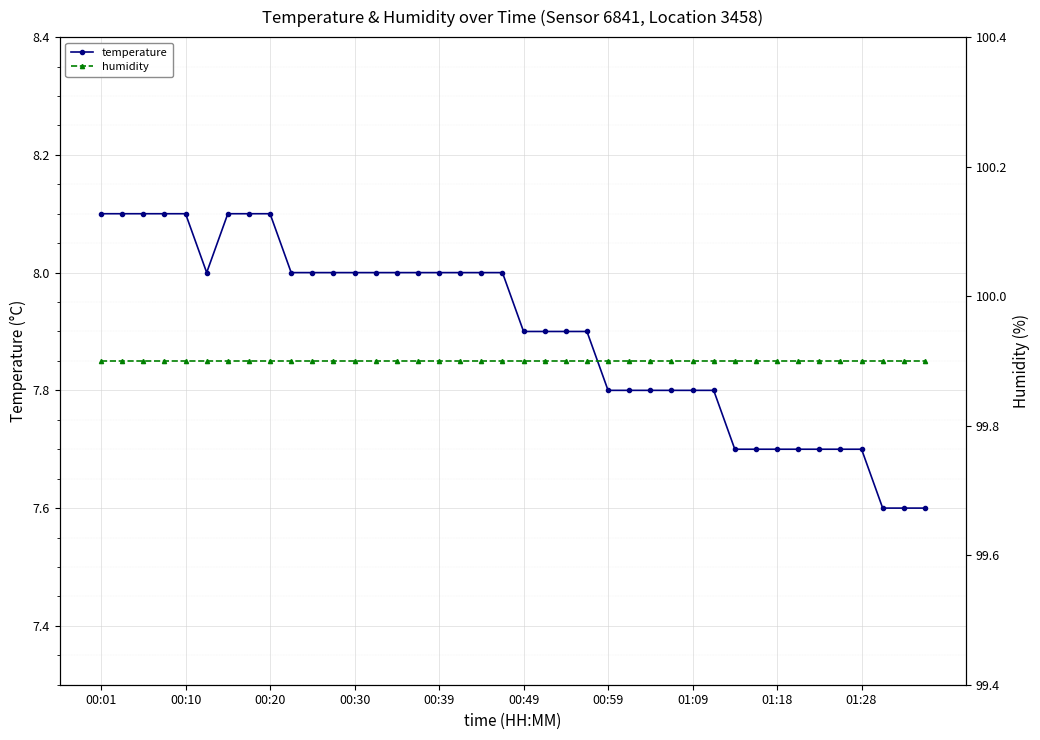

What is the highest value of the temperature series?

8.1